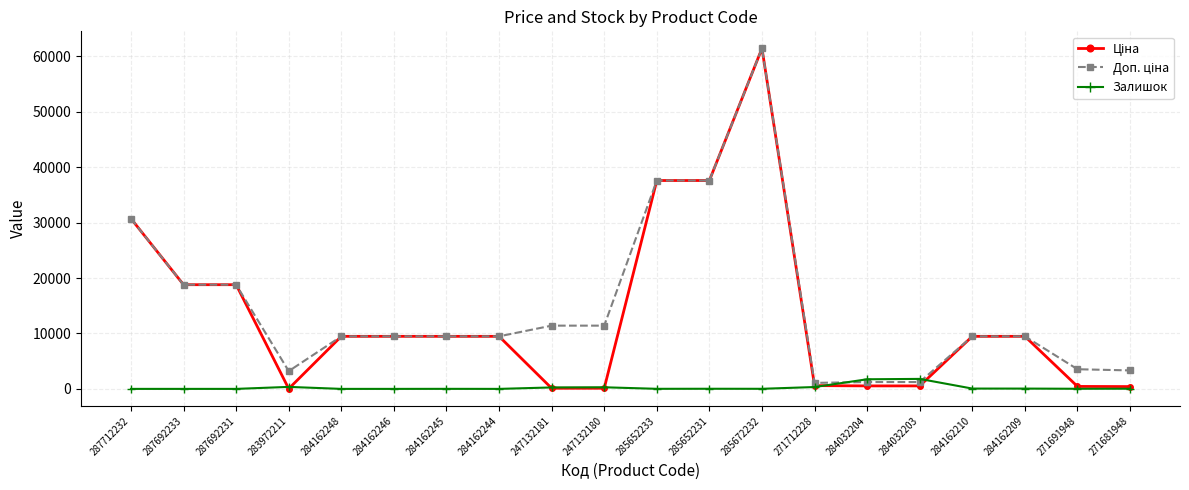

What is the greatest value displayed?

61434.3